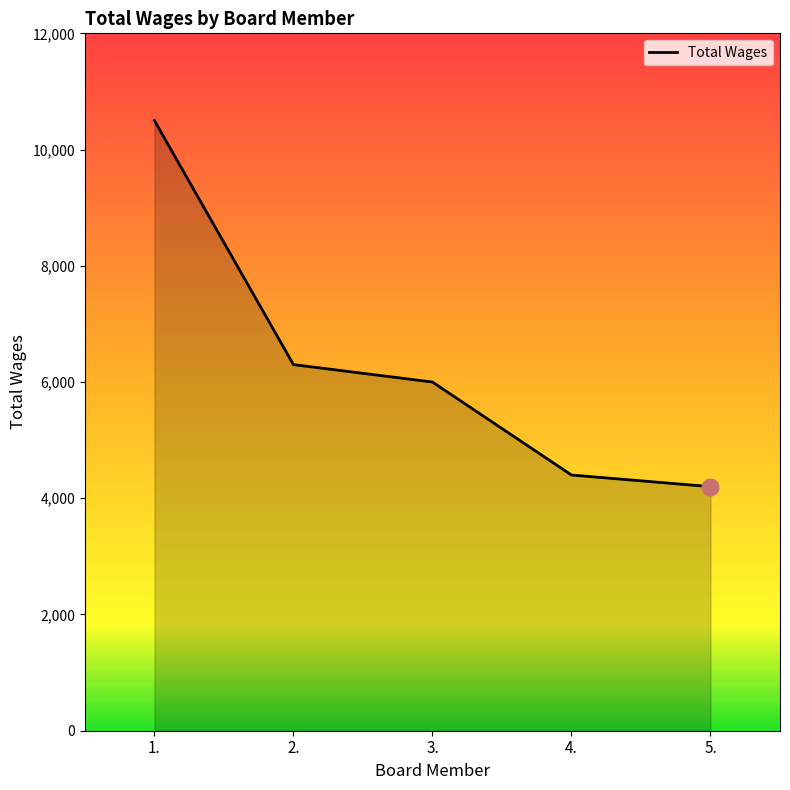

What is the difference between the values at 3. and 2.?

300